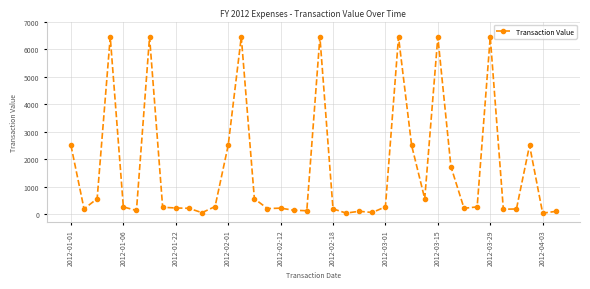

What is the value of the 34th point from the left?

178